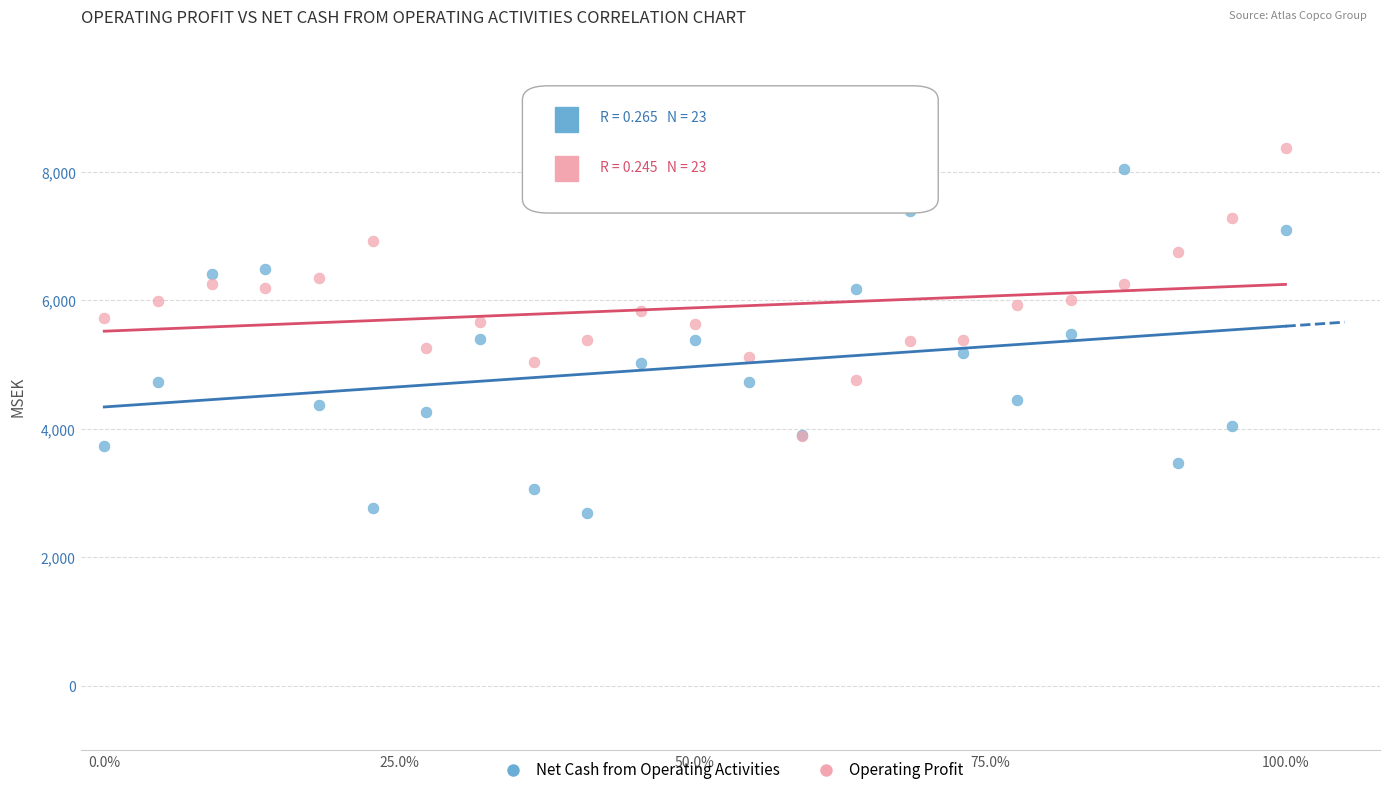

Which series contains the lowest Y value?

Net Cash from Operating Activities